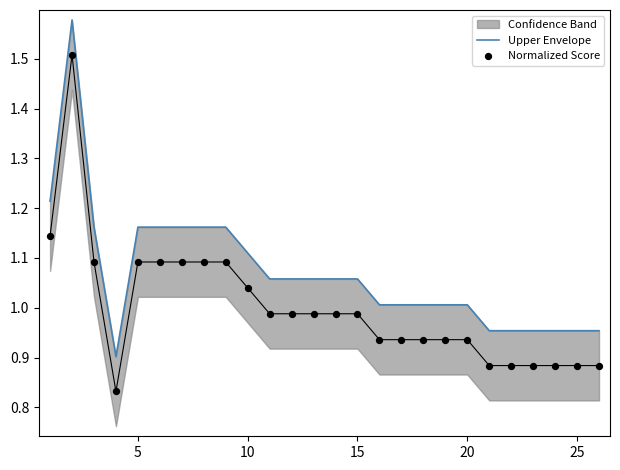

Which series has the largest total across all categories?

Upper Envelope